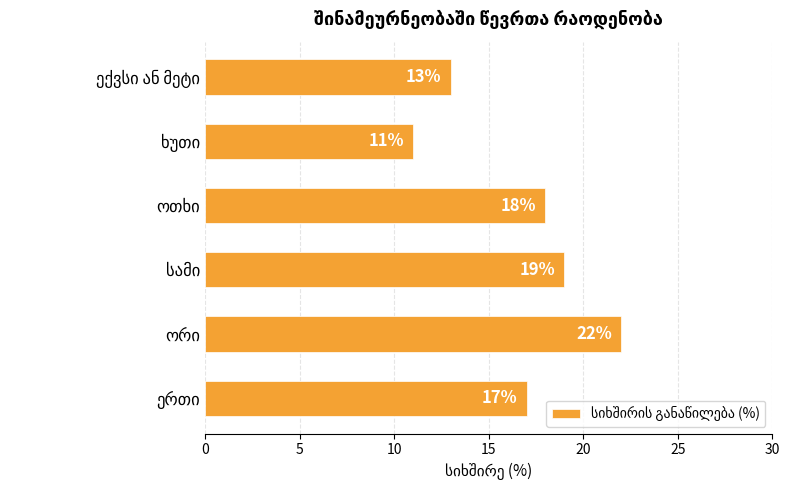

What is the difference between the maximum and minimum values?

11